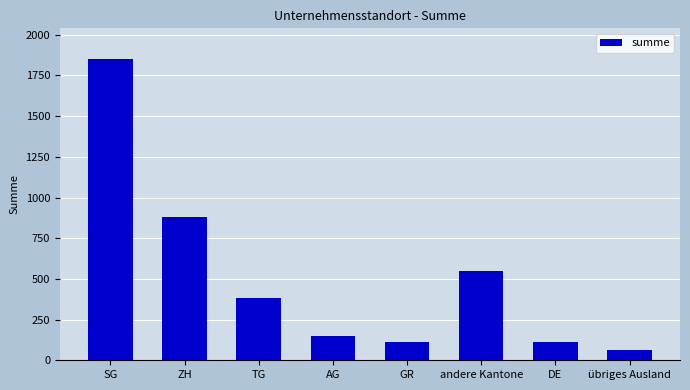

Does the chart contain any negative values?

No